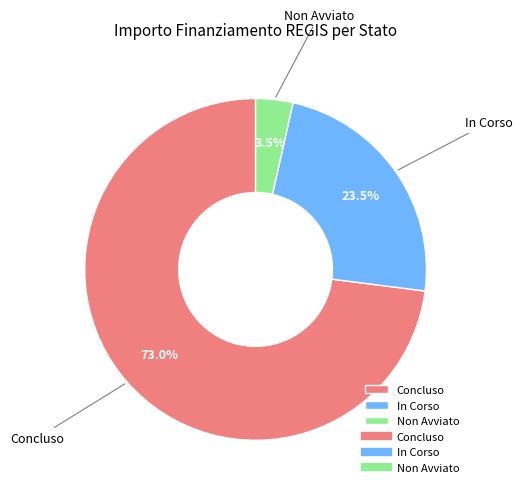

To the nearest percent, what portion does Concluso represent?

73%